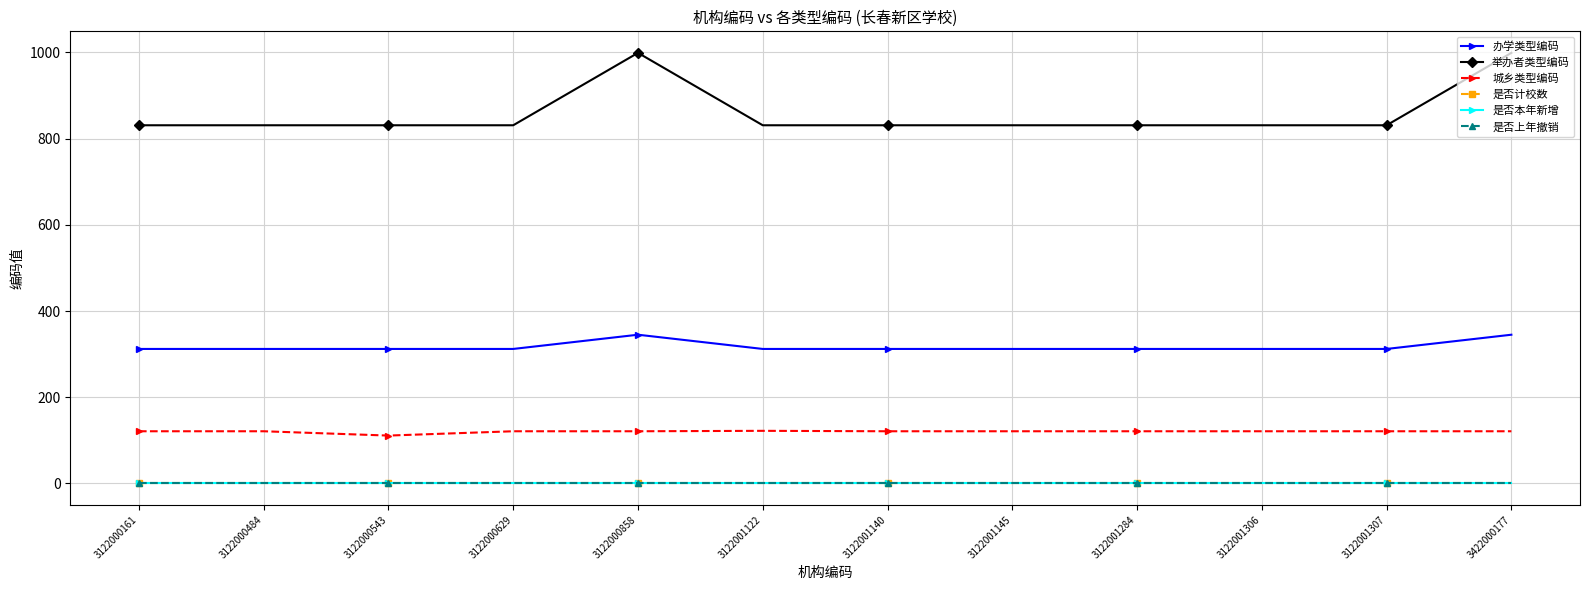

Between 3422000177 and 3122000543, which is larger?

3422000177